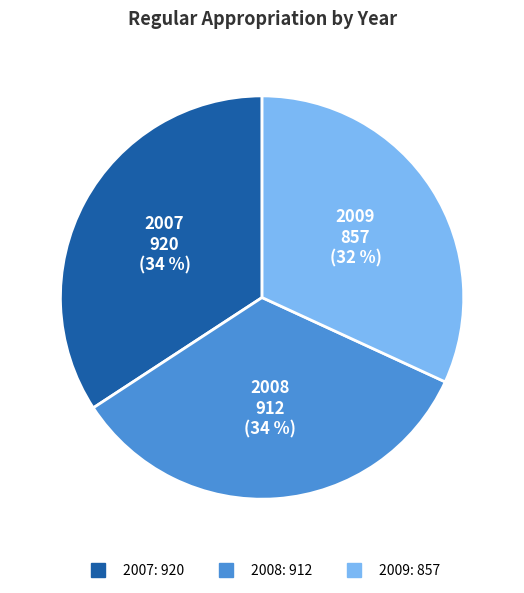

Do 2008 and 2009 together represent more than half of the pie?

Yes